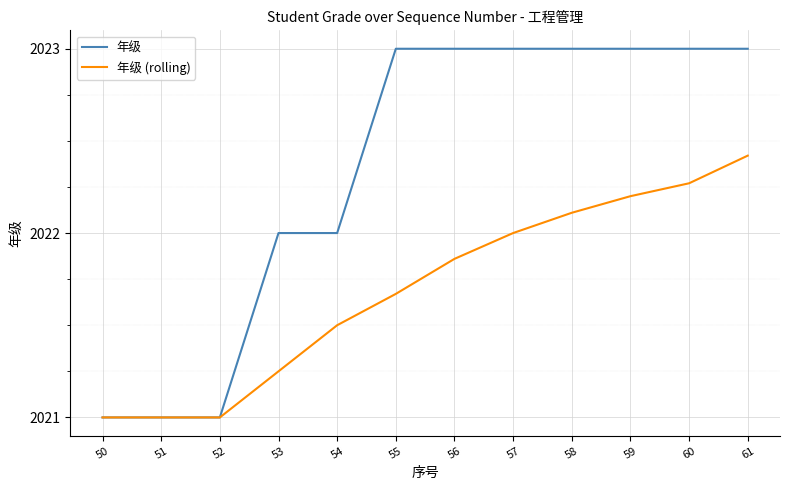

At which label is 年级 (rolling) closest to 2021?

50